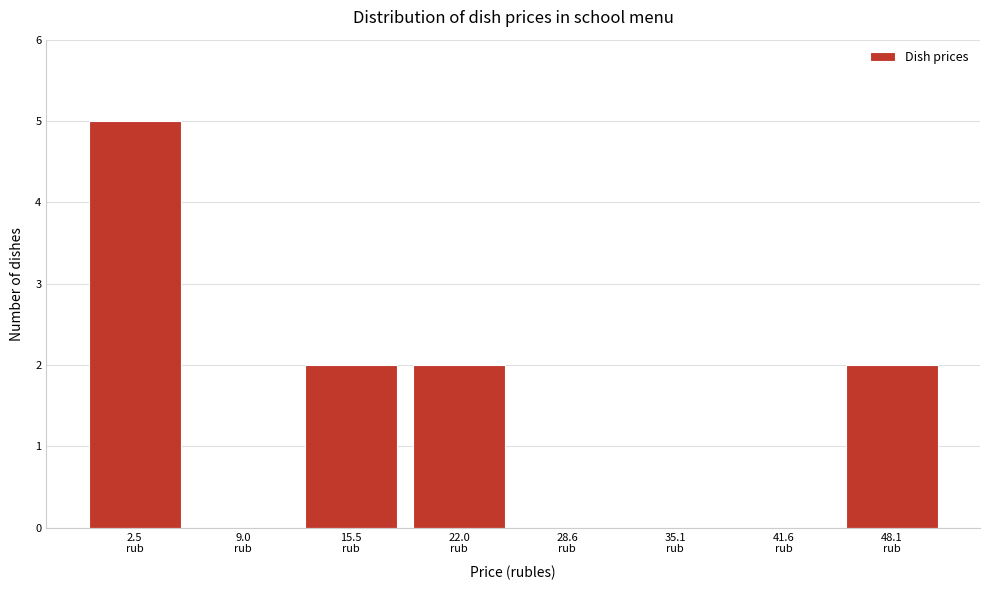

What is the maximum value shown in the chart?

5